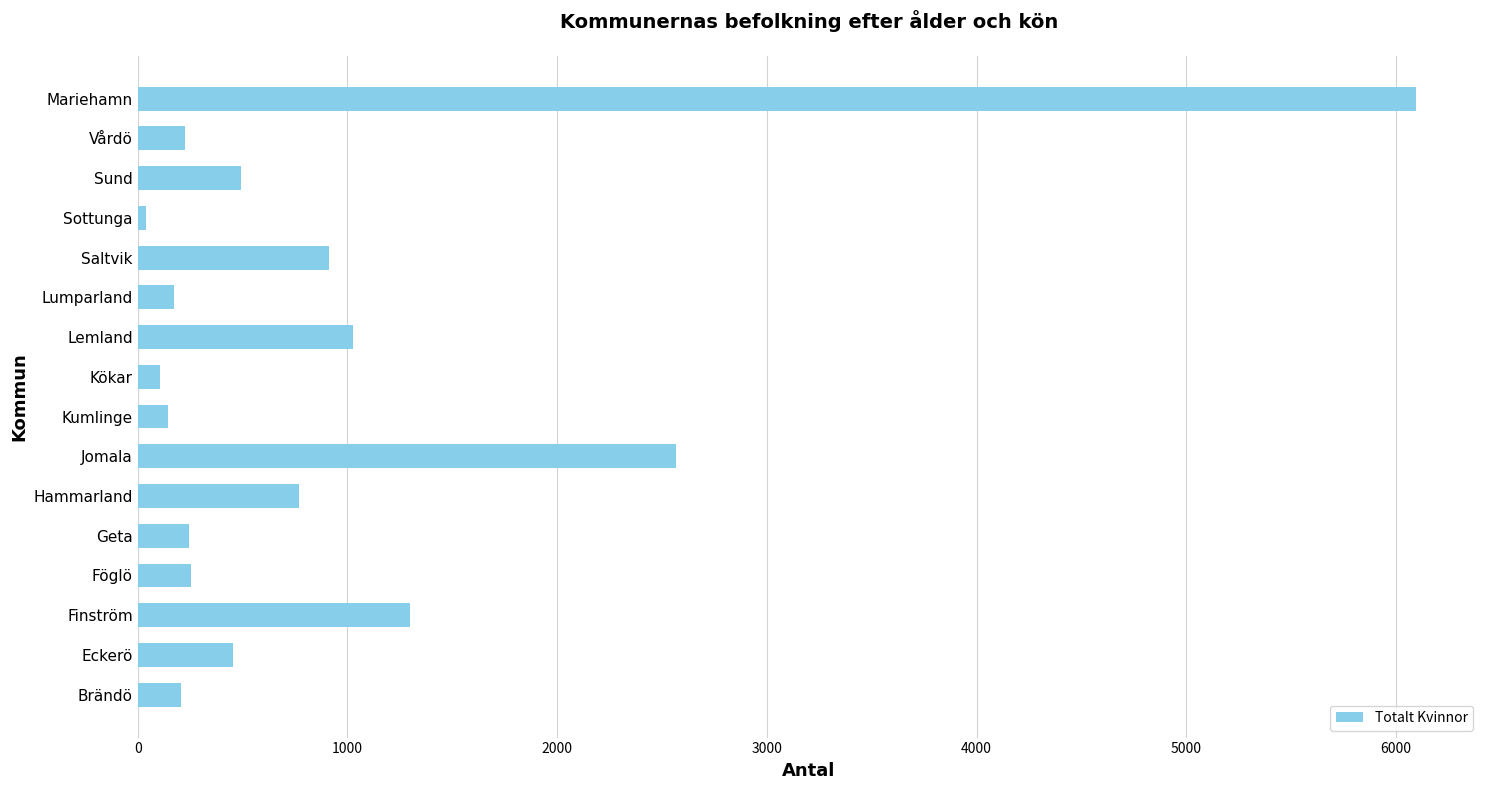

Is it true that the value at Hammarland is 1082?

False